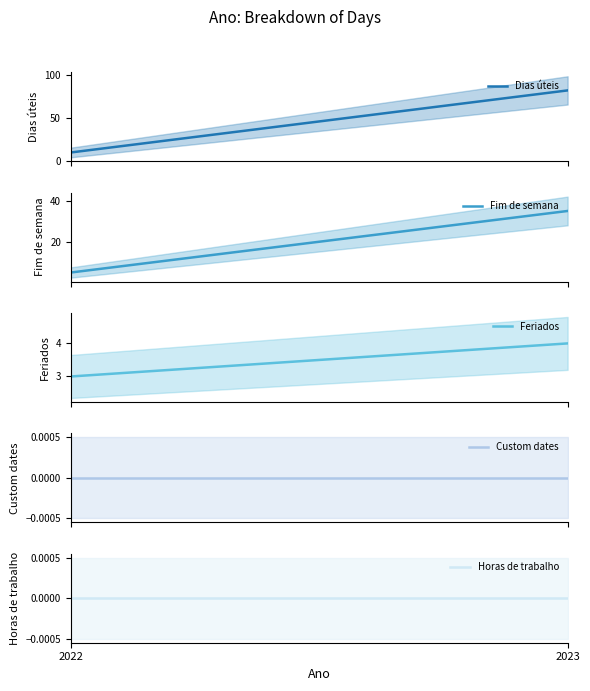

Does the chart display data point markers on the line(s)?

No